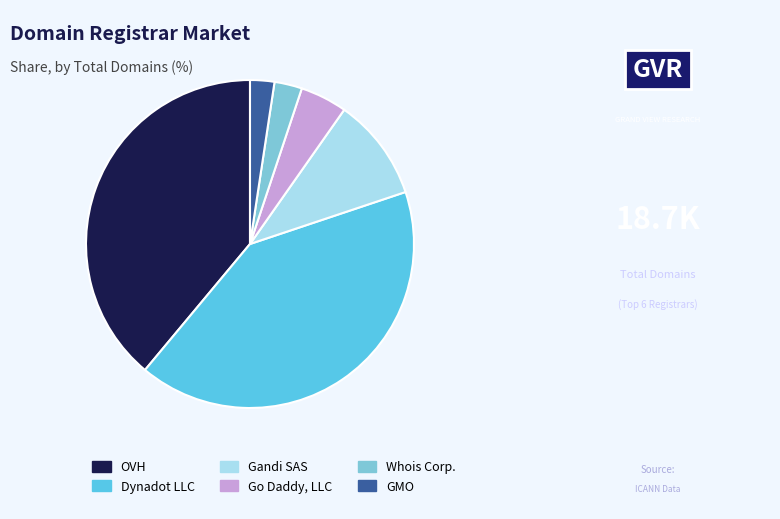

Is the sum of OVH and Whois Corp. greater than half?

No